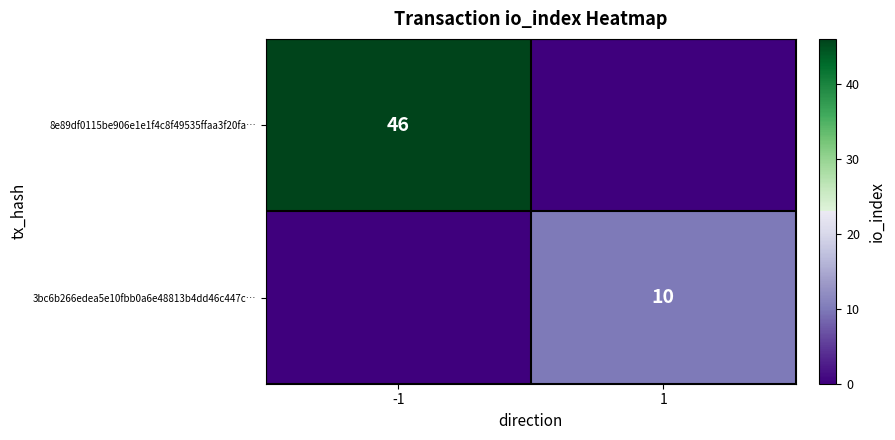

What is the spread (max minus min) of values at -1?

46